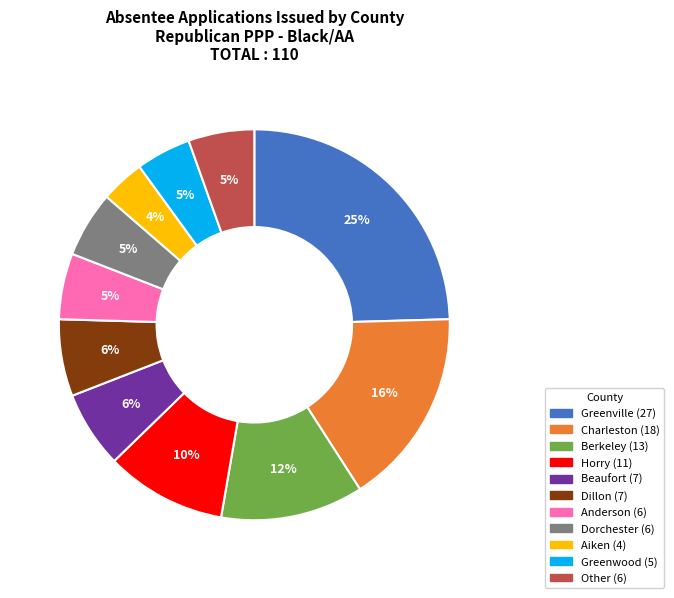

To the nearest percent, what is the average slice percentage?

9%